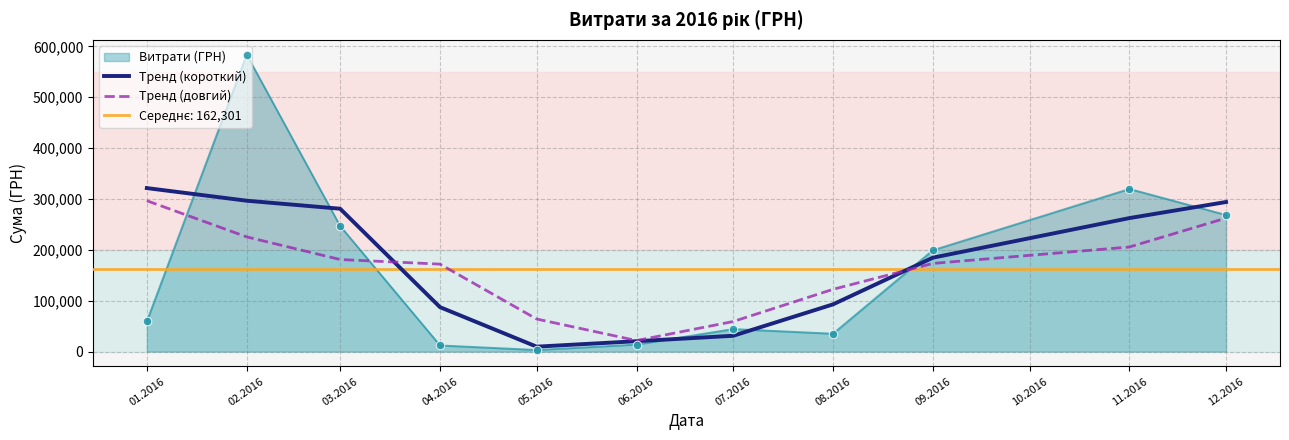

The value of Тренд (довгий) at 09.2016 is 287443.7. True or false?

False